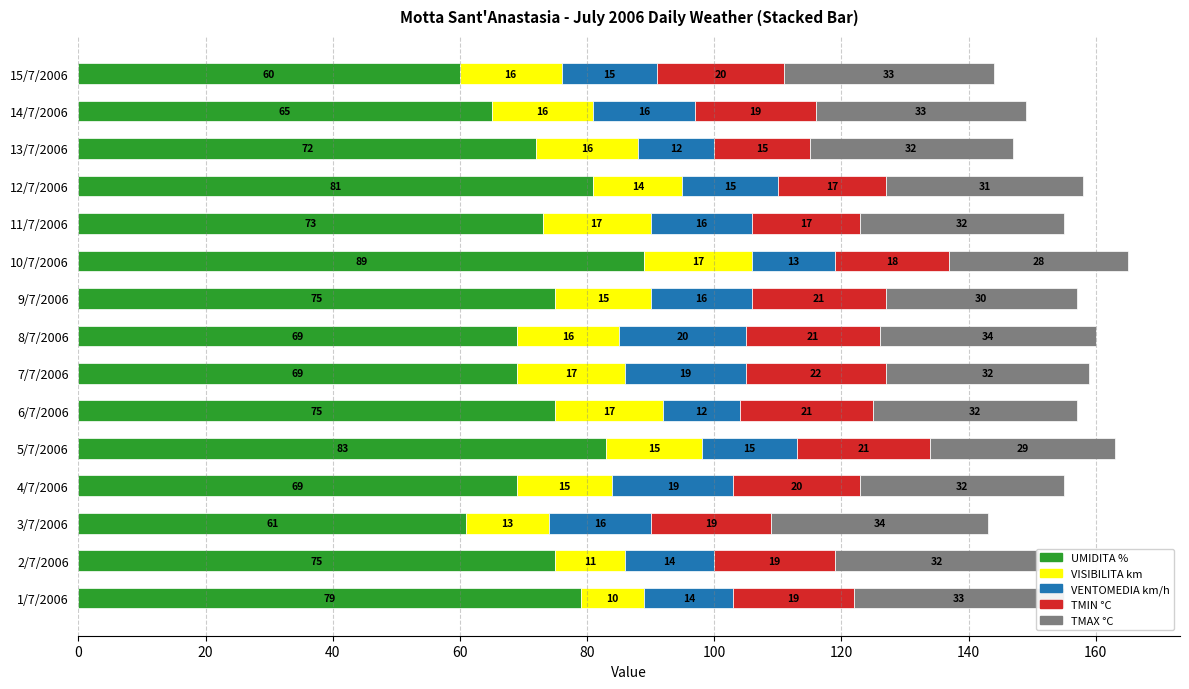

Which category has the highest value in the UMIDITA % series?

10/7/2006